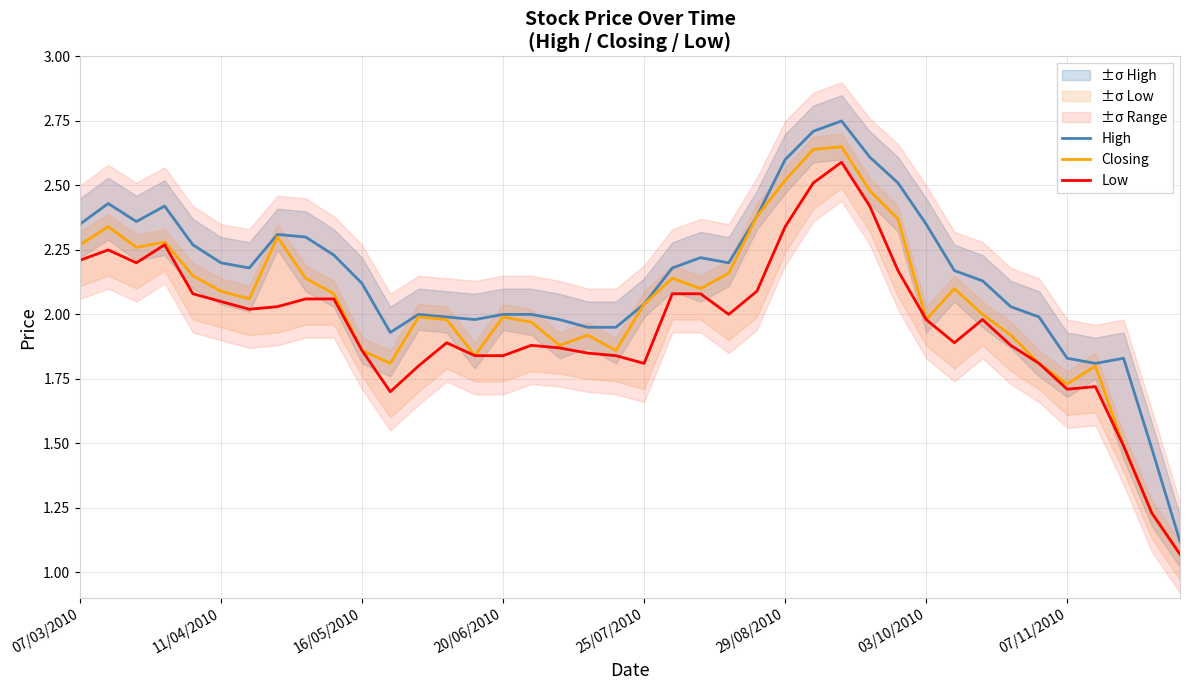

What is the total value across all series at 12?

5.8